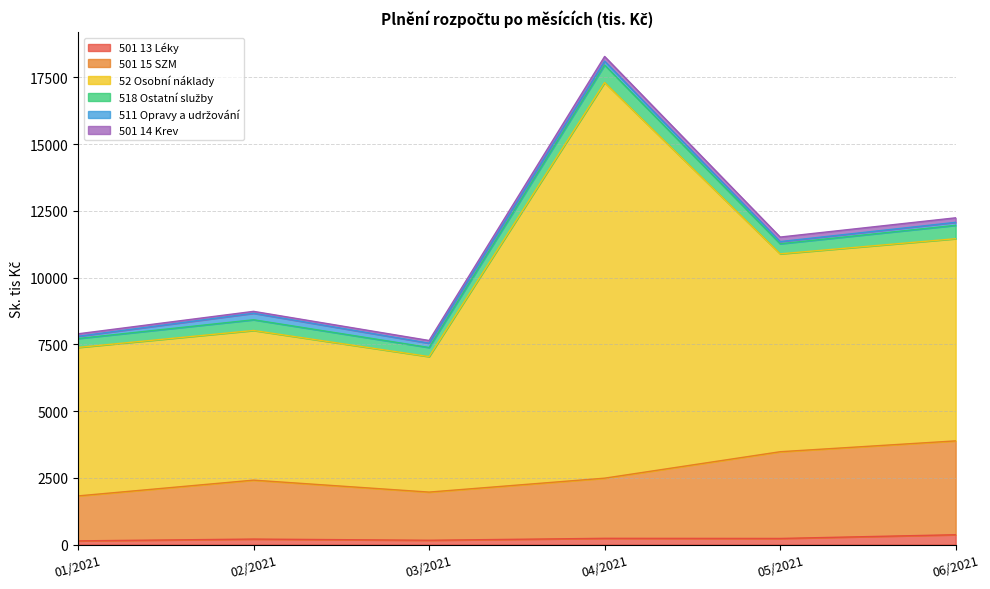

What position from the left is 01/2021?

1